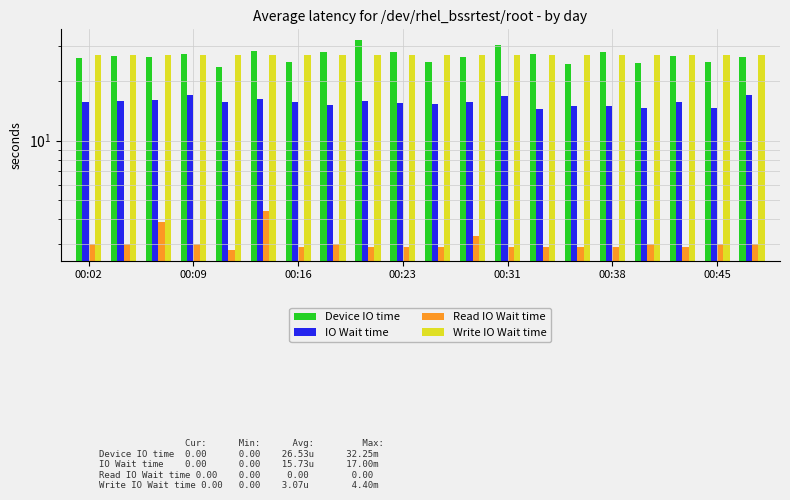

What is the value of the Write IO Wait time bar at the 13th from the left?

27.0